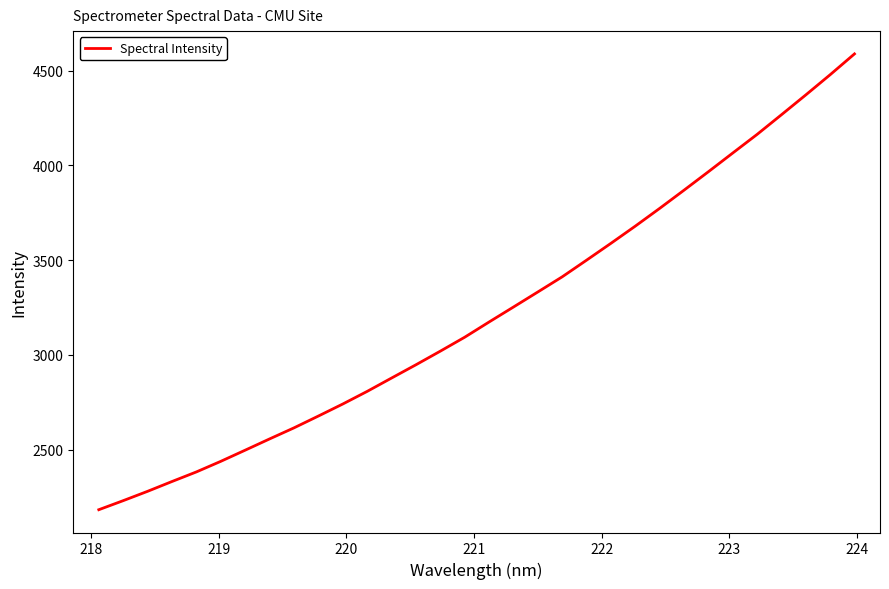

What is the difference between the maximum and minimum values?

2405.1